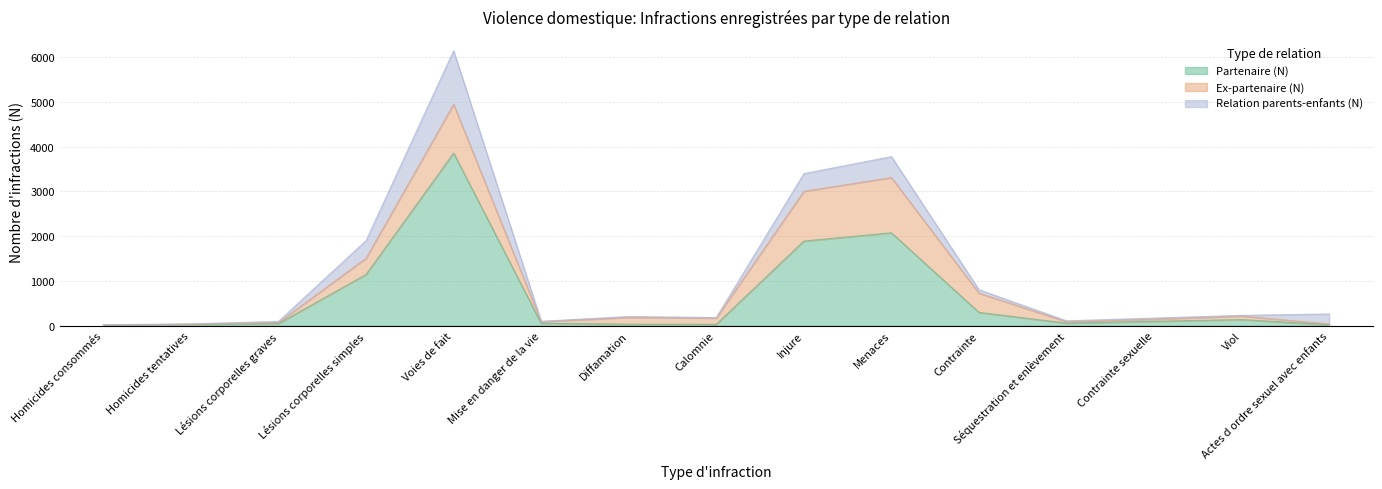

How many lines are shown in the chart?

3